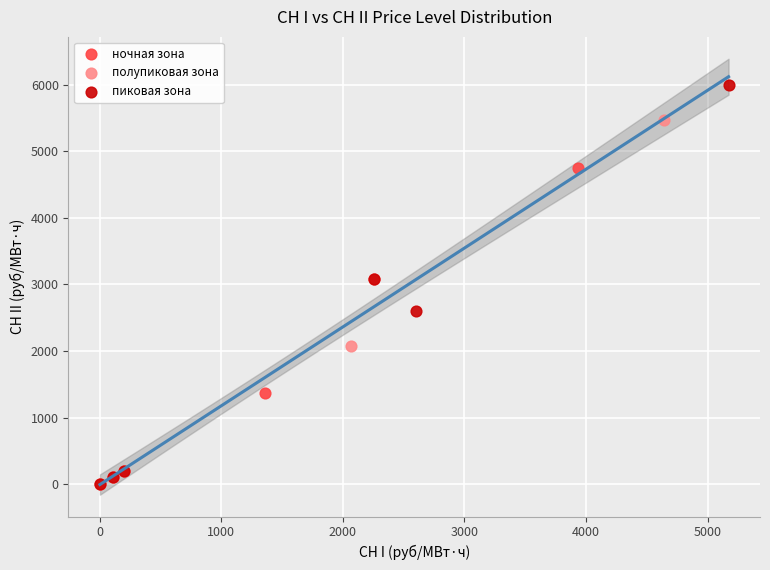

What are all the series names shown in the legend?

ночная зона, полупиковая зона, пиковая зона